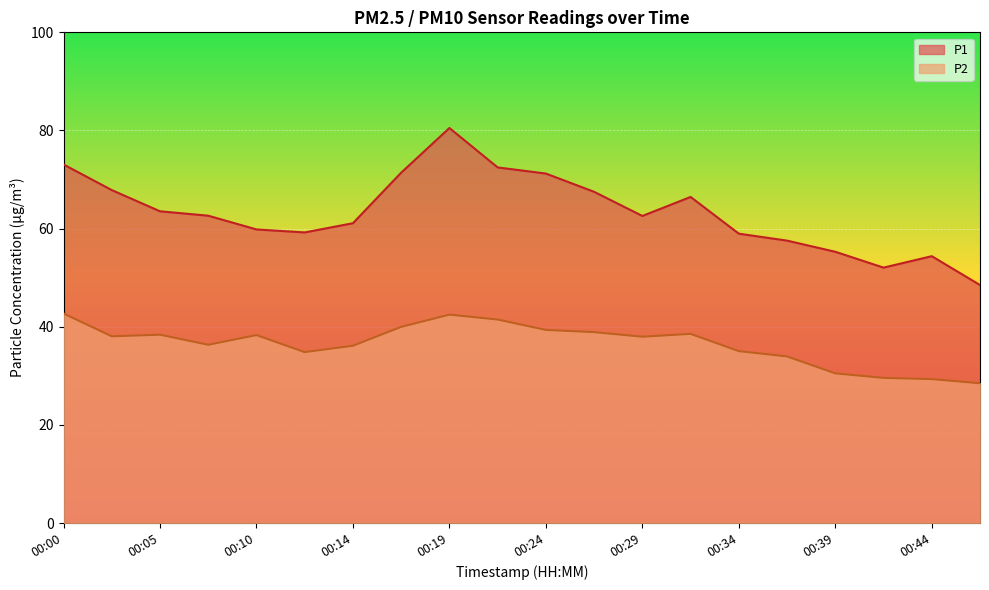

Is the value of P2 at 00:02 greater than the value of P1 at 00:00?

No